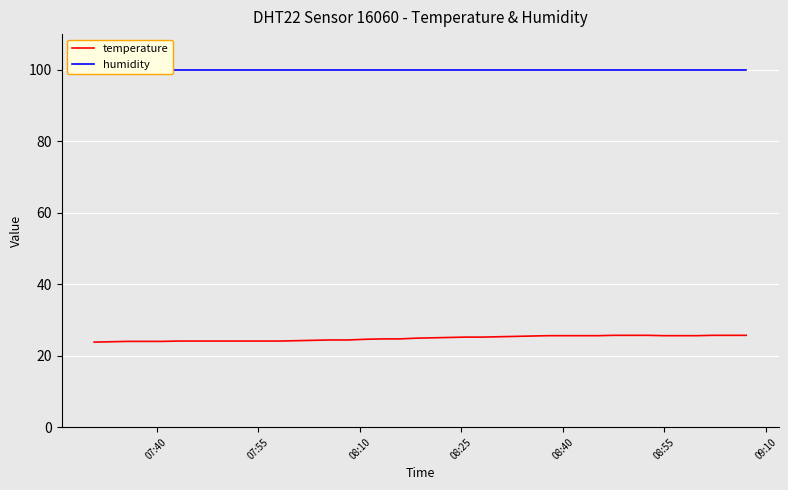

Is the value of temperature at 19 greater than the value of humidity at 31?

No